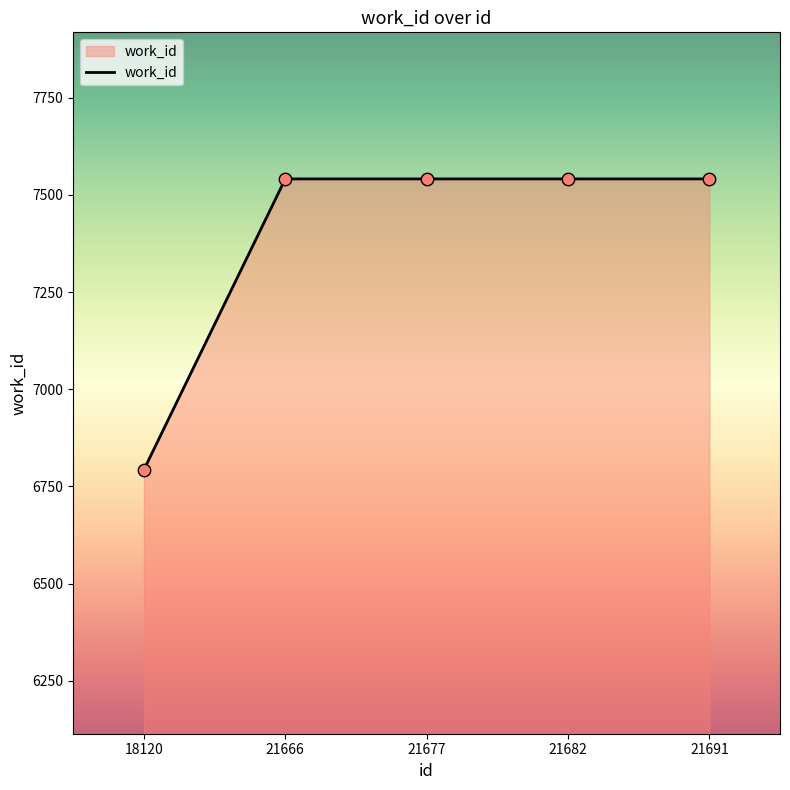

Approximately how many times larger is the value at 21666 compared to 21677?

1.0